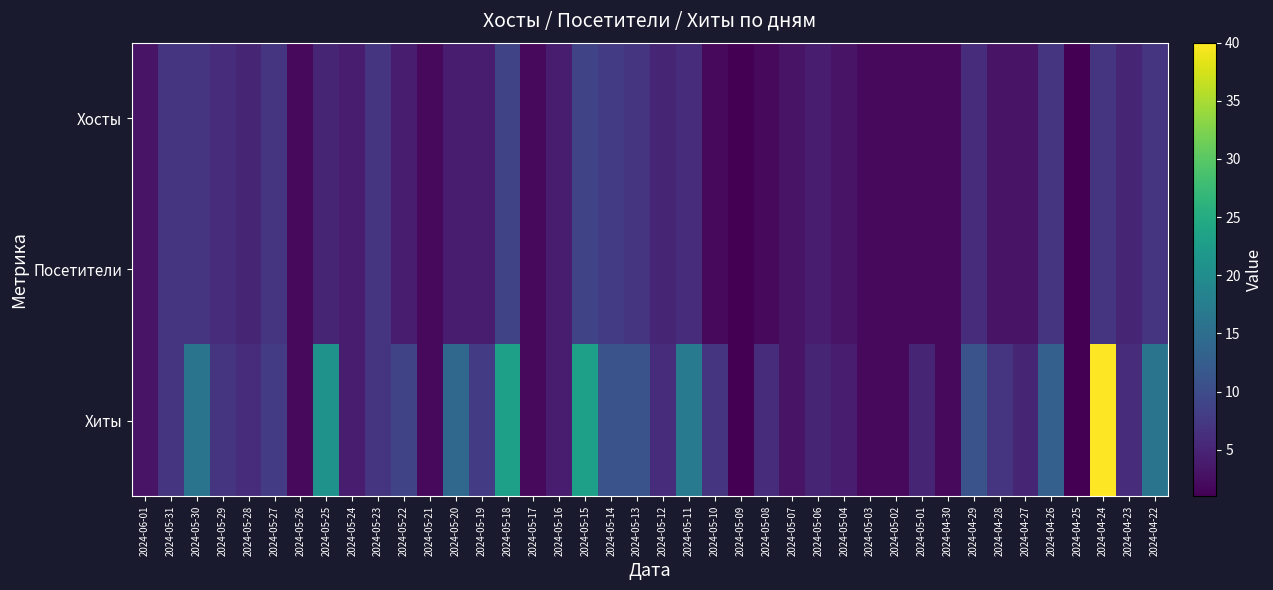

What is the greatest value displayed?

40